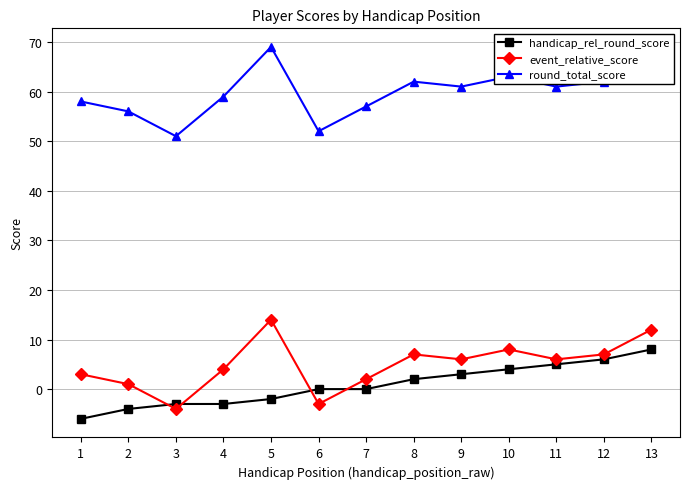

At 8, list the series in order from smallest to largest.

handicap_rel_round_score, event_relative_score, round_total_score